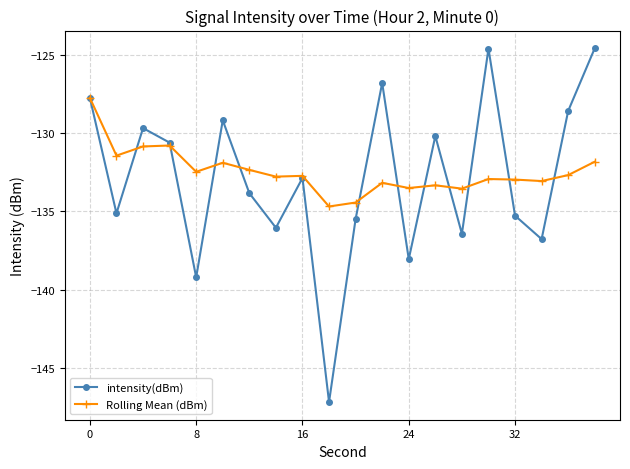

What is the value of the Rolling Mean (dBm) point at the 2nd from the left?

-131.4